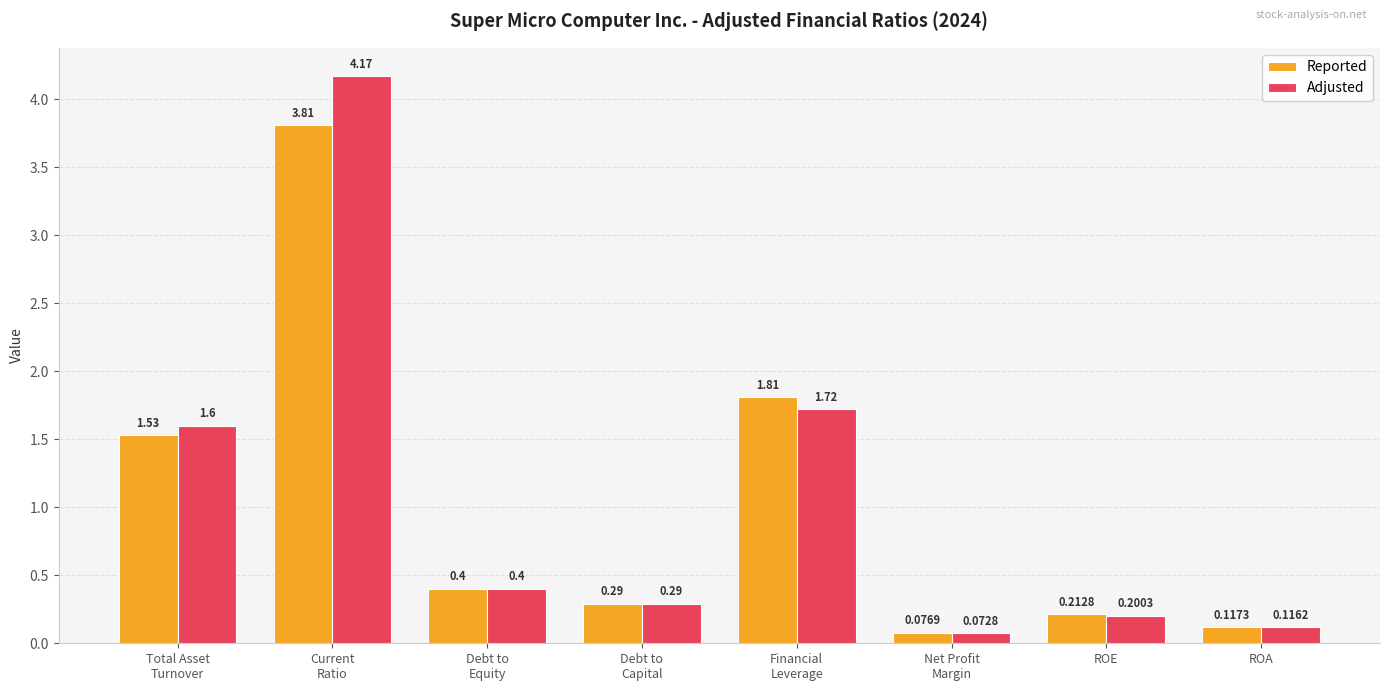

Which series has the largest total across all categories?

Adjusted